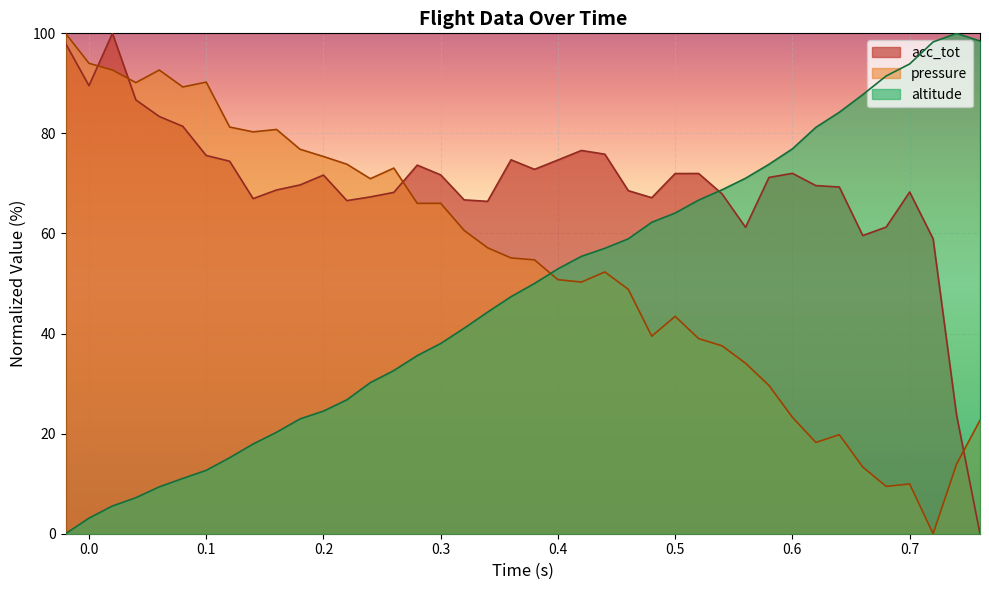

List the labels in order of pressure value, largest first.

-0.02, 0.0, 0.02, 0.06, 0.1, 0.04, 0.08, 0.12, 0.16, 0.14, 0.18, 0.2, 0.22, 0.26, 0.24, 0.28, 0.3, 0.32, 0.34, 0.36, 0.38, 0.44, 0.4, 0.42, 0.46, 0.5, 0.48, 0.52, 0.54, 0.56, 0.58, 0.6, 0.76, 0.64, 0.62, 0.74, 0.66, 0.7, 0.68, 0.72